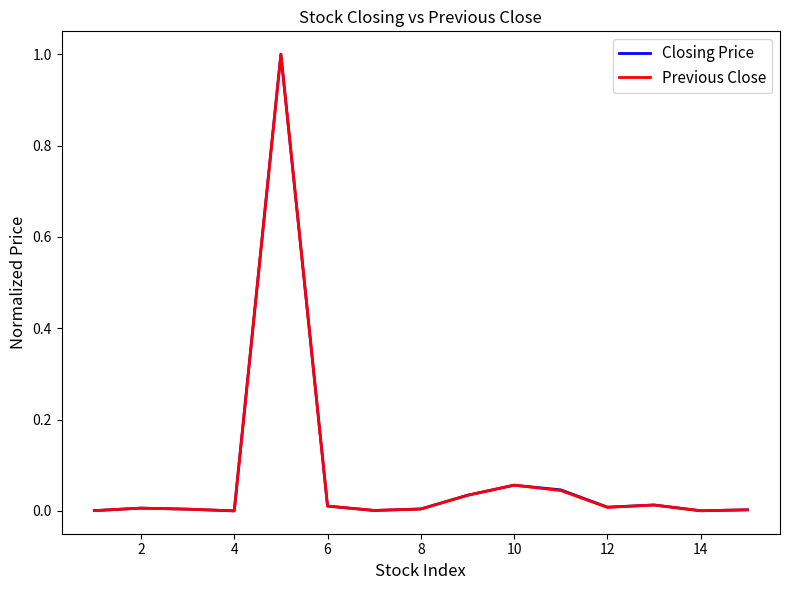

Which series has the widest spread of values?

Closing Price